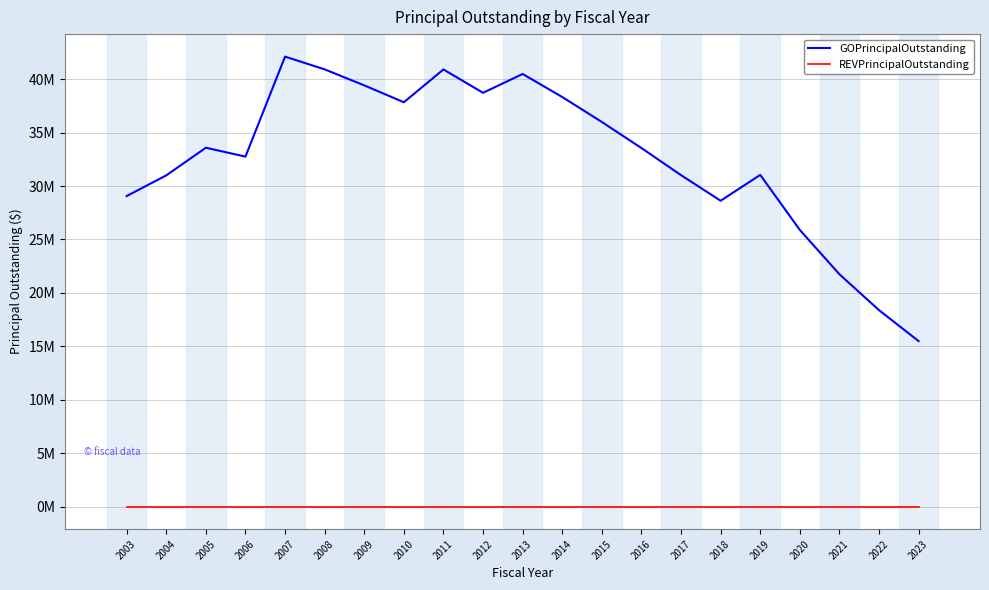

What are all the series names shown in the legend?

GOPrincipalOutstanding, REVPrincipalOutstanding